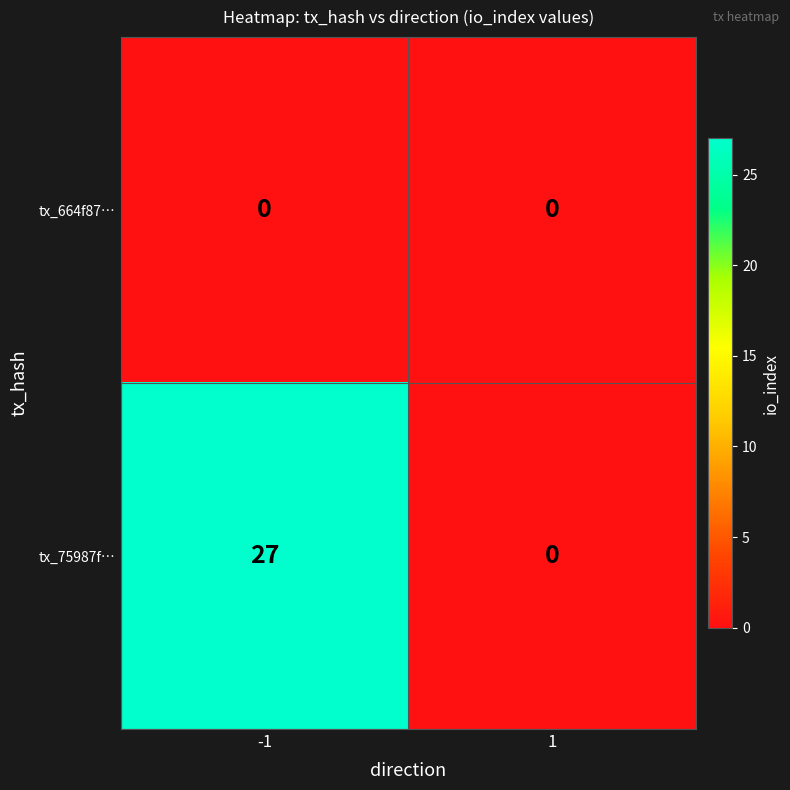

At how many categories does at least one series exceed 15?

1